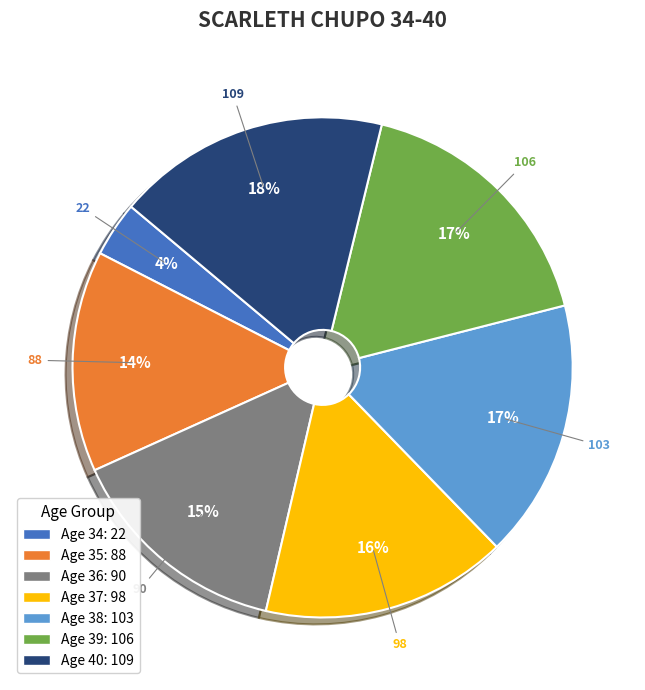

Does any single category account for the majority?

No